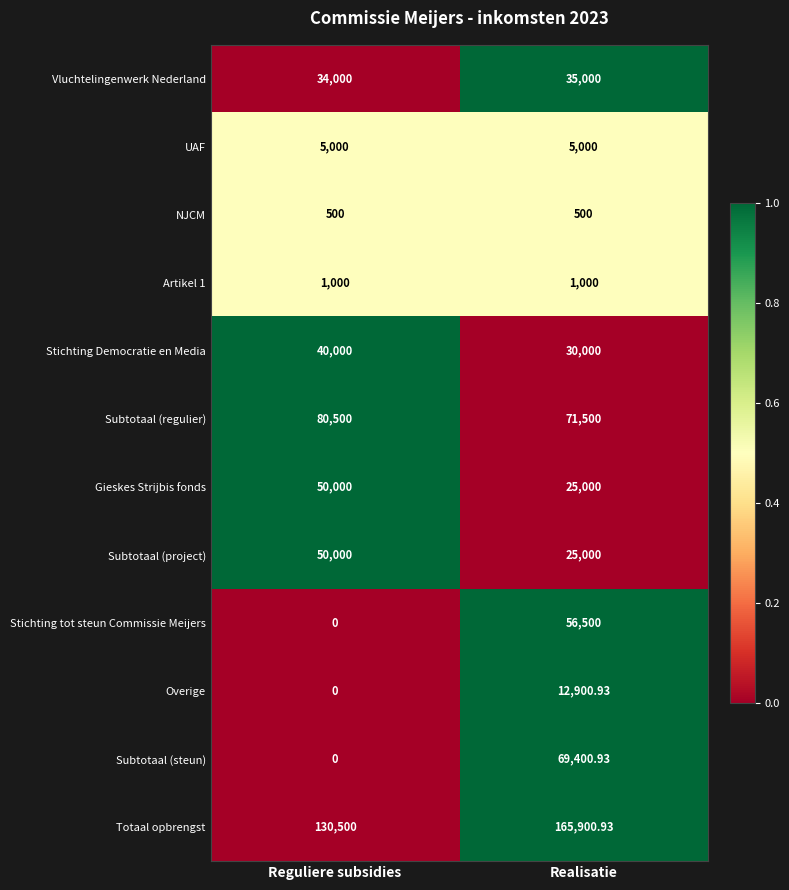

Rank the categories by Subtotaal (steun) value from highest to lowest.

Realisatie, Reguliere subsidies